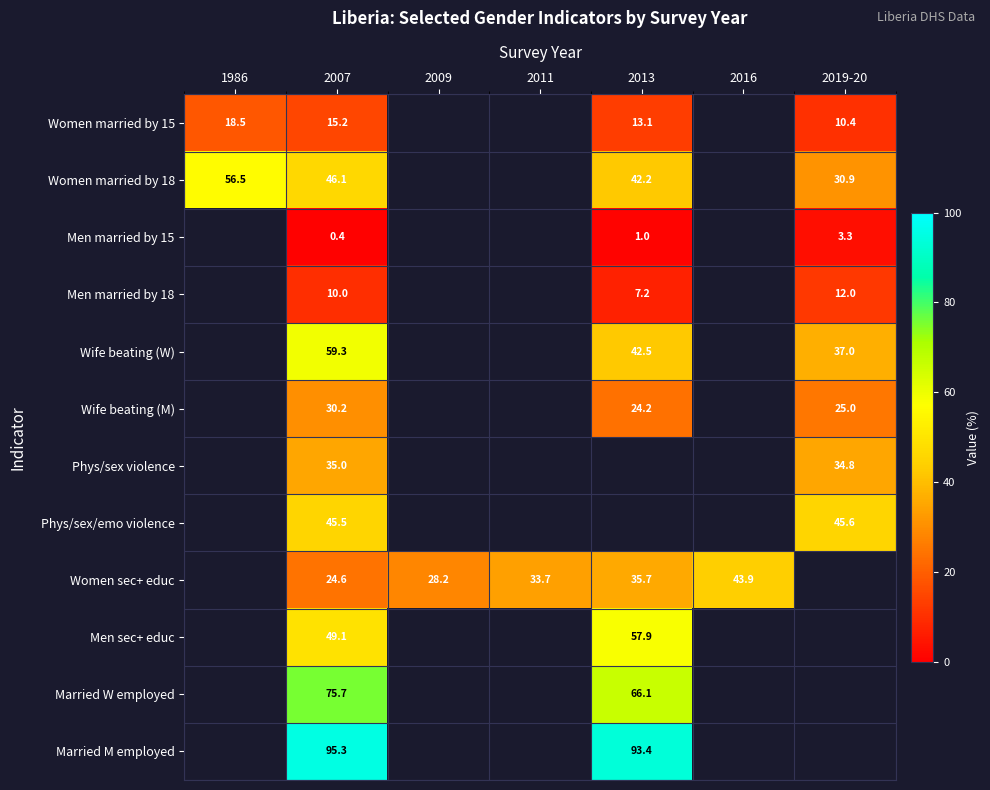

True or false: Men married by 15 has a value of 4.7 at 2019-20.

False